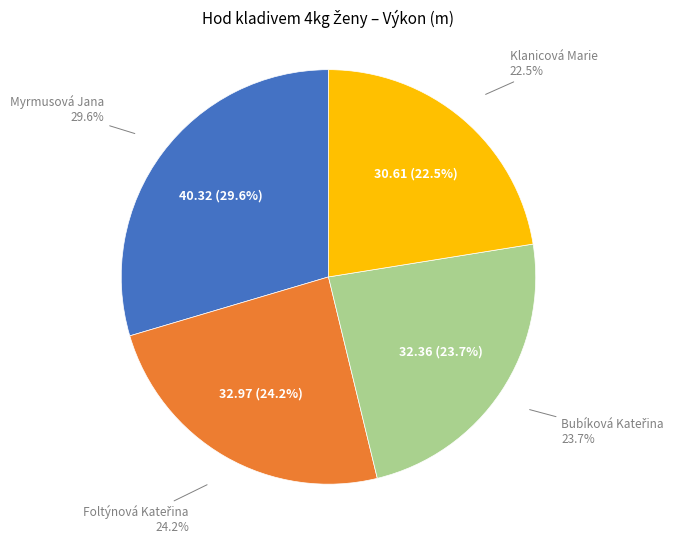

Do Foltýnová Kateřina and Bubíková Kateřina together represent more than half of the pie?

No